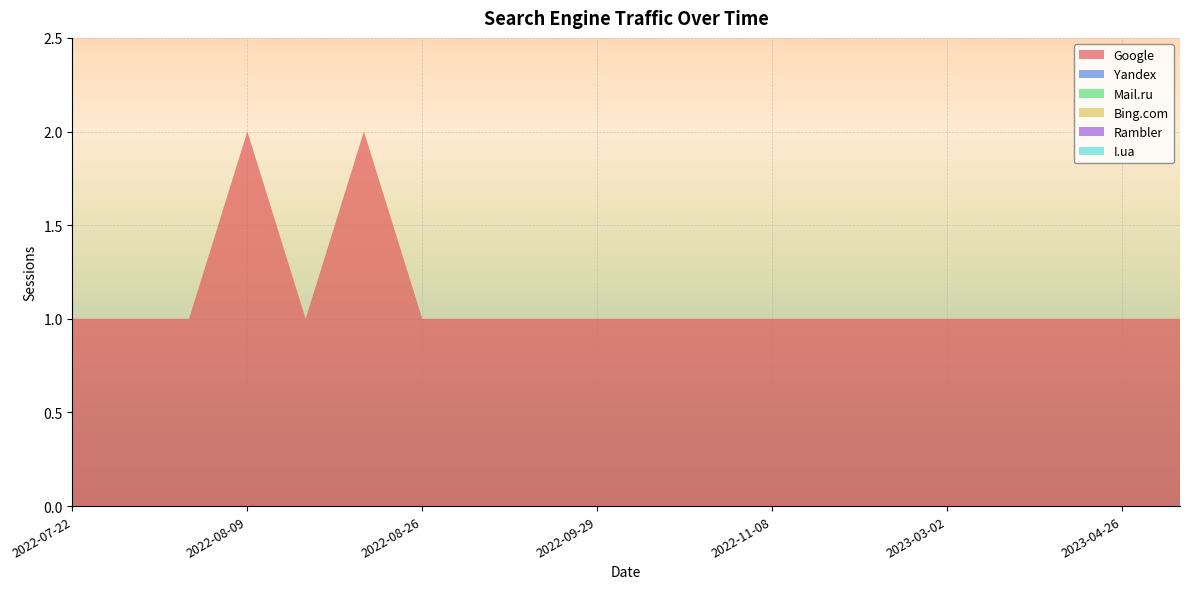

Reading left to right, what are all the values shown in this chart?

Google: 2022-07-22=1	2022-07-24=1	2022-07-29=1	2022-08-09=2	2022-08-11=1	2022-08-23=2	2022-08-26=1	2022-09-13=1	2022-09-16=1	2022-09-29=1	2022-10-27=1	2022-11-03=1	2022-11-08=1	2023-01-29=1	2023-02-02=1	2023-03-02=1	2023-03-14=1	2023-04-19=1	2023-04-26=1	2023-05-26=1
Yandex: 2022-07-22=0	2022-07-24=0	2022-07-29=0	2022-08-09=0	2022-08-11=0	2022-08-23=0	2022-08-26=0	2022-09-13=0	2022-09-16=0	2022-09-29=0	2022-10-27=0	2022-11-03=0	2022-11-08=0	2023-01-29=0	2023-02-02=0	2023-03-02=0	2023-03-14=0	2023-04-19=0	2023-04-26=0	2023-05-26=0
Mail.ru: 2022-07-22=0	2022-07-24=0	2022-07-29=0	2022-08-09=0	2022-08-11=0	2022-08-23=0	2022-08-26=0	2022-09-13=0	2022-09-16=0	2022-09-29=0	2022-10-27=0	2022-11-03=0	2022-11-08=0	2023-01-29=0	2023-02-02=0	2023-03-02=0	2023-03-14=0	2023-04-19=0	2023-04-26=0	2023-05-26=0
Bing.com: 2022-07-22=0	2022-07-24=0	2022-07-29=0	2022-08-09=0	2022-08-11=0	2022-08-23=0	2022-08-26=0	2022-09-13=0	2022-09-16=0	2022-09-29=0	2022-10-27=0	2022-11-03=0	2022-11-08=0	2023-01-29=0	2023-02-02=0	2023-03-02=0	2023-03-14=0	2023-04-19=0	2023-04-26=0	2023-05-26=0
Rambler: 2022-07-22=0	2022-07-24=0	2022-07-29=0	2022-08-09=0	2022-08-11=0	2022-08-23=0	2022-08-26=0	2022-09-13=0	2022-09-16=0	2022-09-29=0	2022-10-27=0	2022-11-03=0	2022-11-08=0	2023-01-29=0	2023-02-02=0	2023-03-02=0	2023-03-14=0	2023-04-19=0	2023-04-26=0	2023-05-26=0
I.ua: 2022-07-22=0	2022-07-24=0	2022-07-29=0	2022-08-09=0	2022-08-11=0	2022-08-23=0	2022-08-26=0	2022-09-13=0	2022-09-16=0	2022-09-29=0	2022-10-27=0	2022-11-03=0	2022-11-08=0	2023-01-29=0	2023-02-02=0	2023-03-02=0	2023-03-14=0	2023-04-19=0	2023-04-26=0	2023-05-26=0